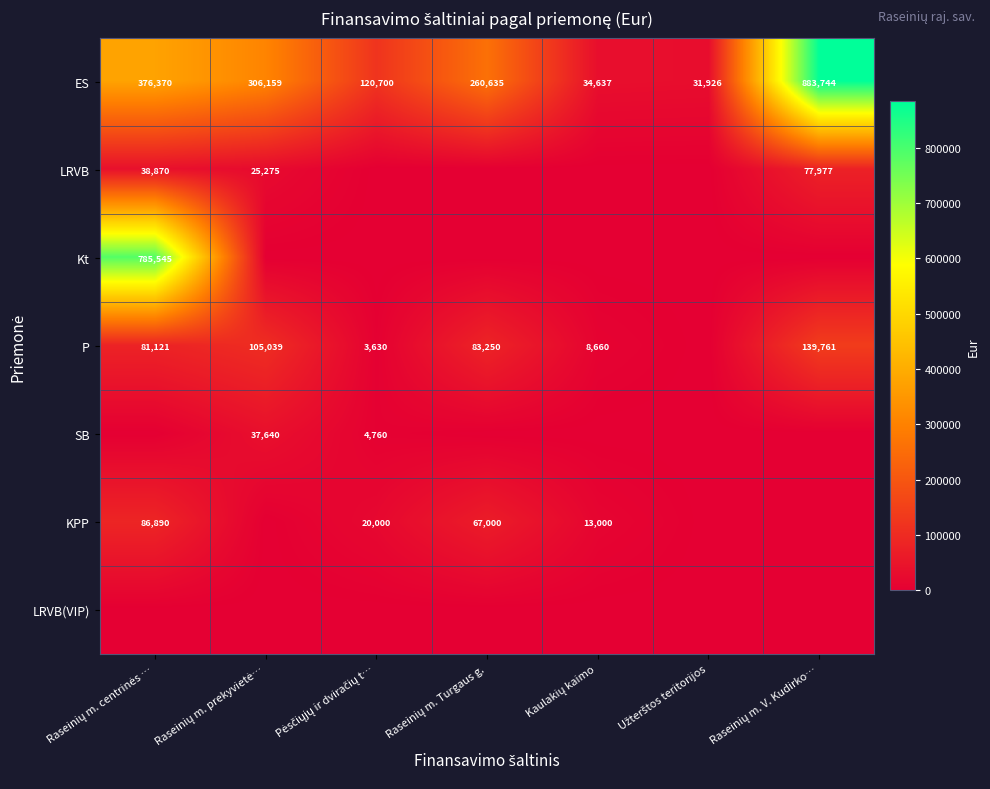

What is the difference between the ES values at Kaulakių kaimo and Raseinių m. V. Kudirko…?

849107